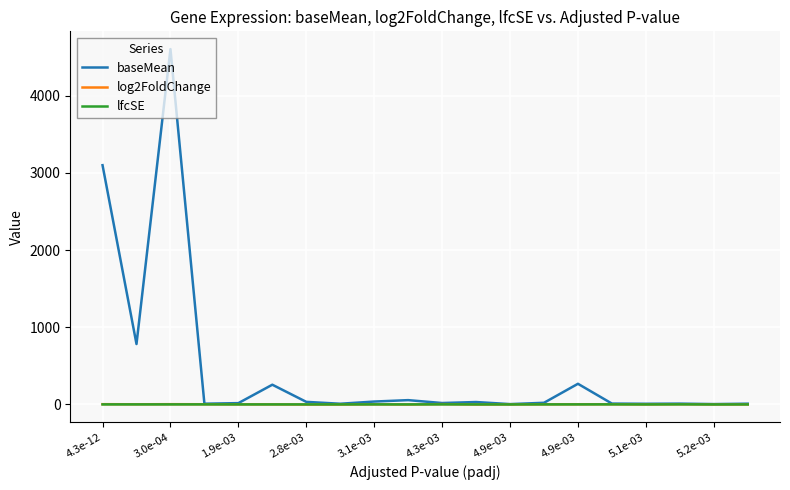

What is the highest value of the baseMean series?

4602.0